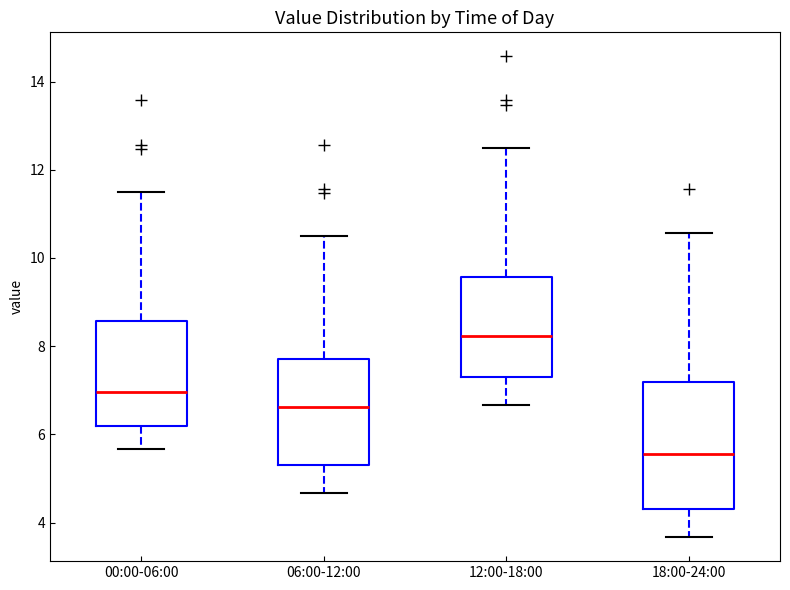

Reading left to right, read every box against the y-axis: the position of its median line, the range the box covers, and the ends of its whiskers. The values are not printed on the chart, so give them approximately, as read against the axis.

00:00-06:00: median 7.0, box 6.2 to 8.6, whiskers 5.6 to 11.6
06:00-12:00: median 6.6, box 5.4 to 7.8, whiskers 4.6 to 10.6
12:00-18:00: median 8.2, box 7.4 to 9.6, whiskers 6.6 to 12.6
18:00-24:00: median 5.6, box 4.4 to 7.2, whiskers 3.6 to 10.6